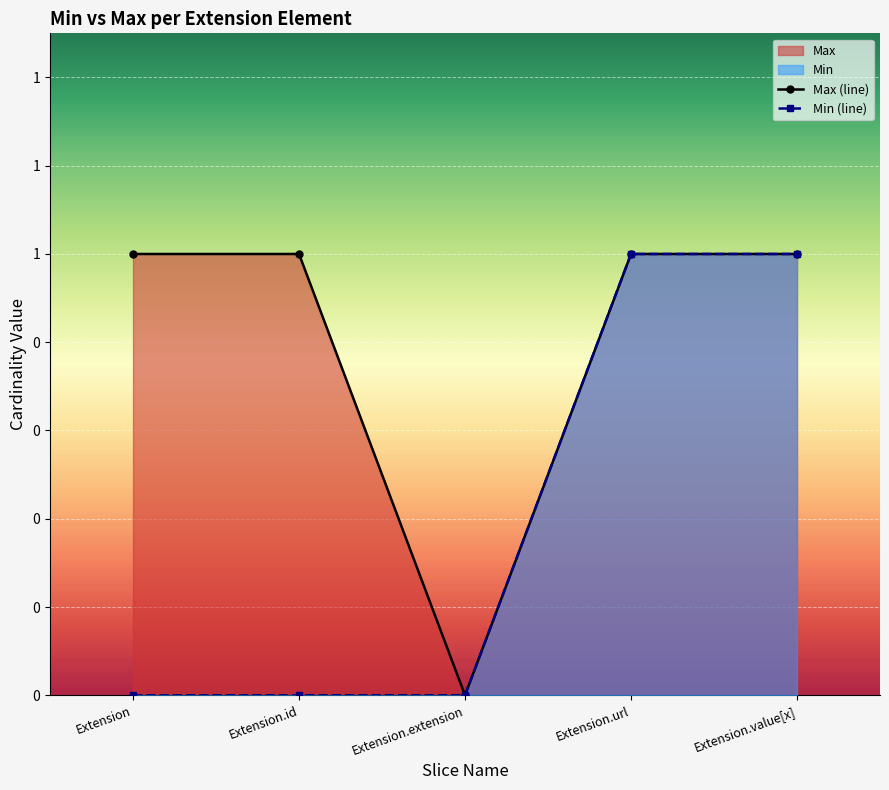

What is the sum of all Max (line) values?

4